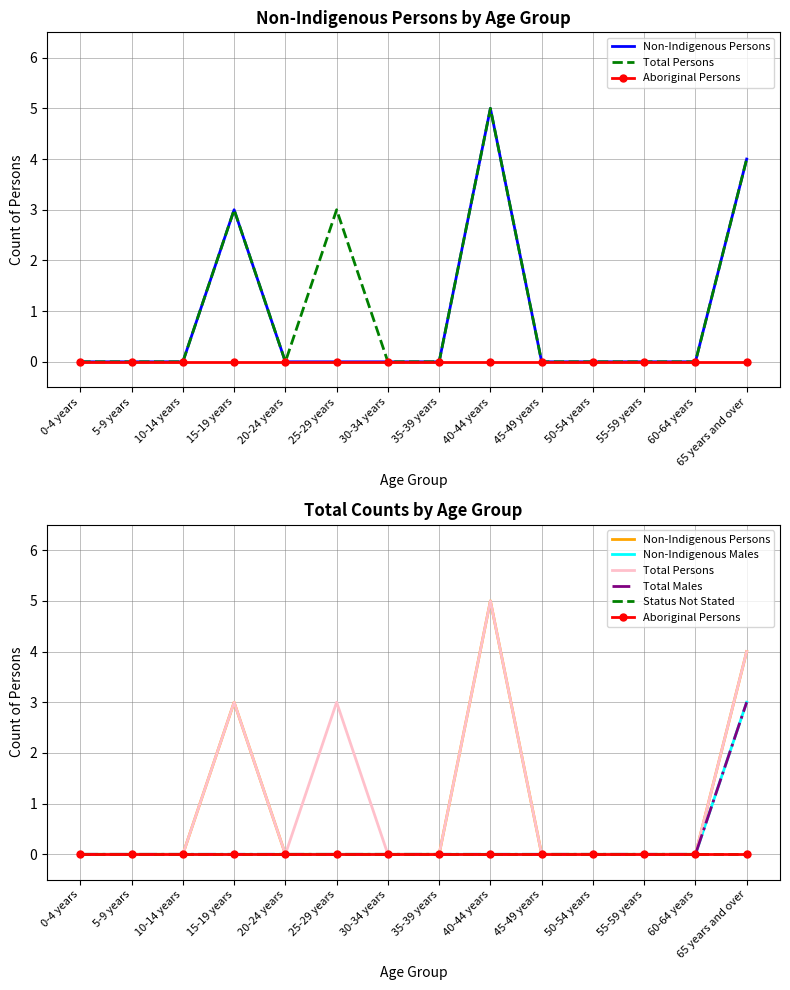

What is the difference between the maximum and minimum values in the Non-Indigenous Males series?

3